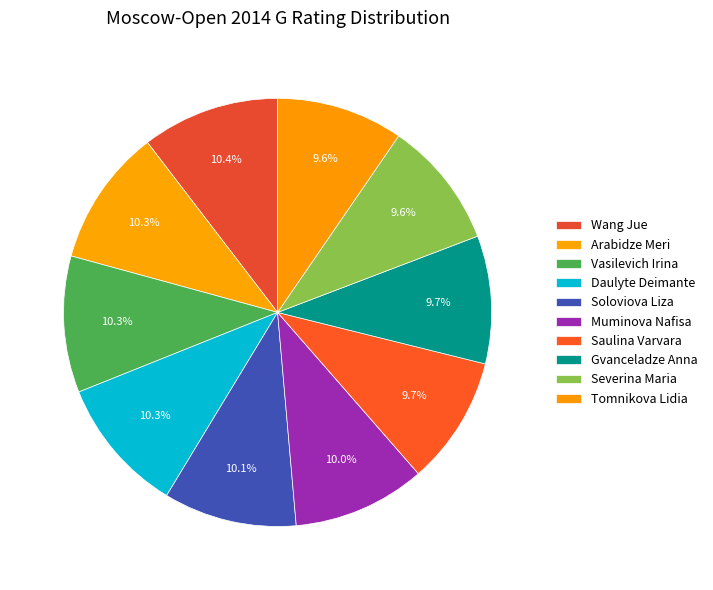

How many slices are in this pie chart?

10